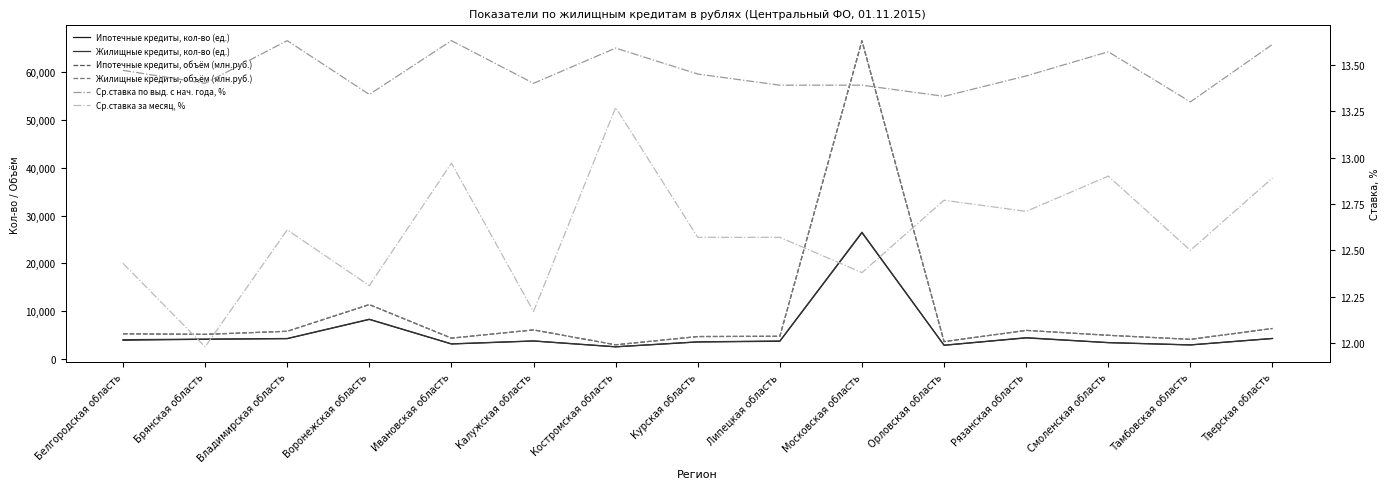

What is the maximum value shown in the chart?

66540.0